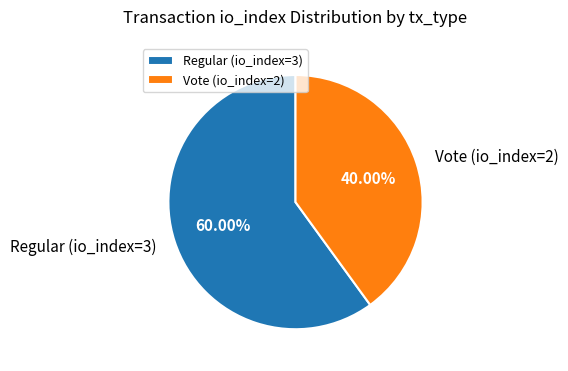

Which slice is the smallest?

Vote (io_index=2)